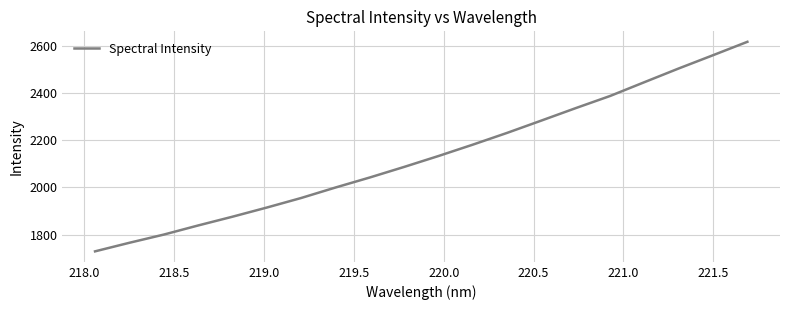

What is the greatest value displayed?

2616.2